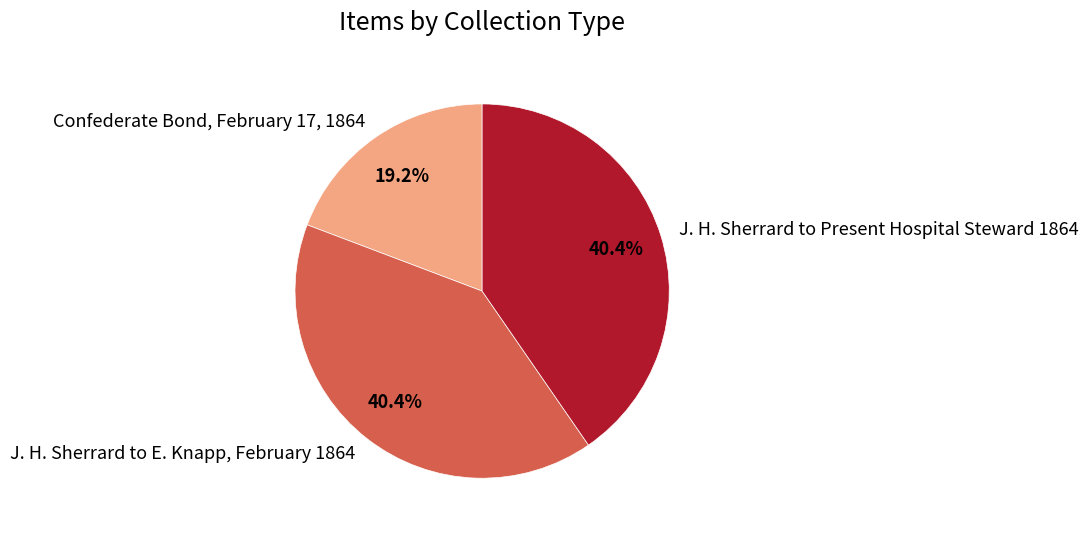

Is it true that J. H. Sherrard to Present Hospital Steward 1864 is 40% of the pie?

True